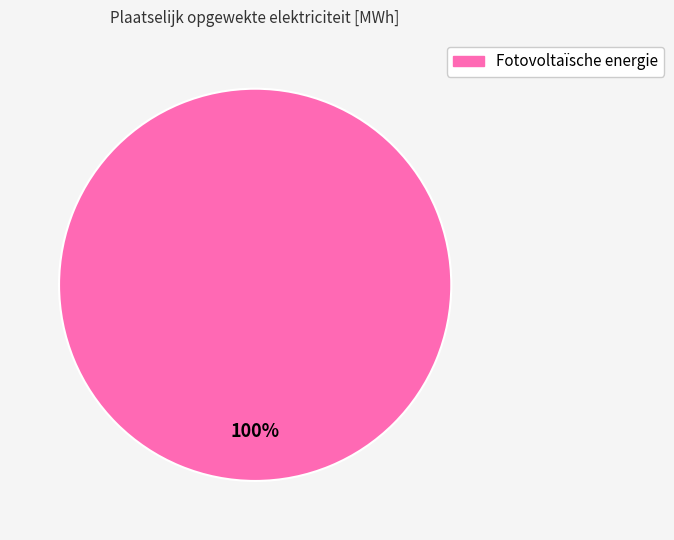

Is there any slice that represents more than half of the pie?

Yes